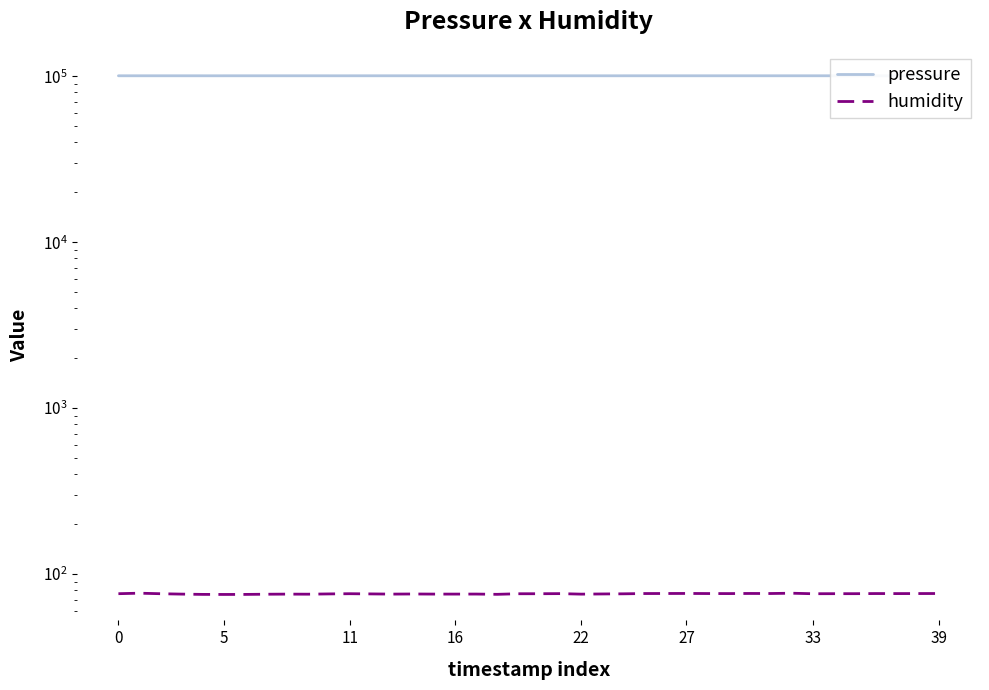

Which category has the lowest value across all series?

5